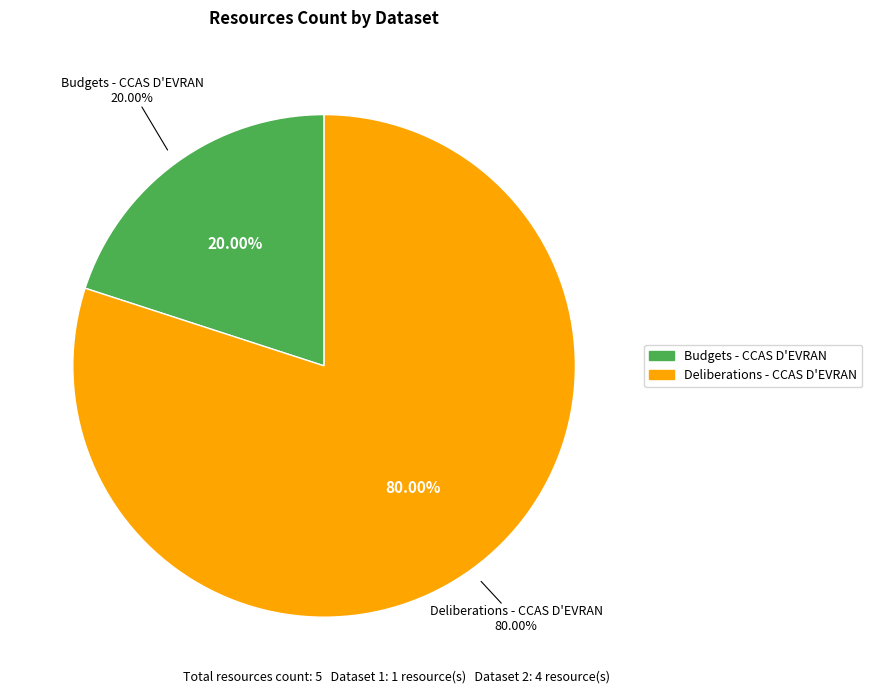

Combined, what portion of the pie is Deliberations - CCAS D'EVRAN and Budgets - CCAS D'EVRAN?

100.0%